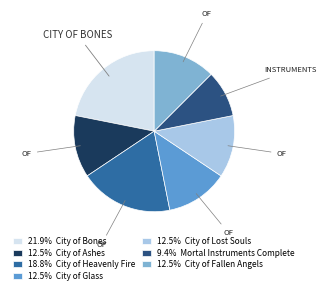

How many slices are in this pie chart?

7